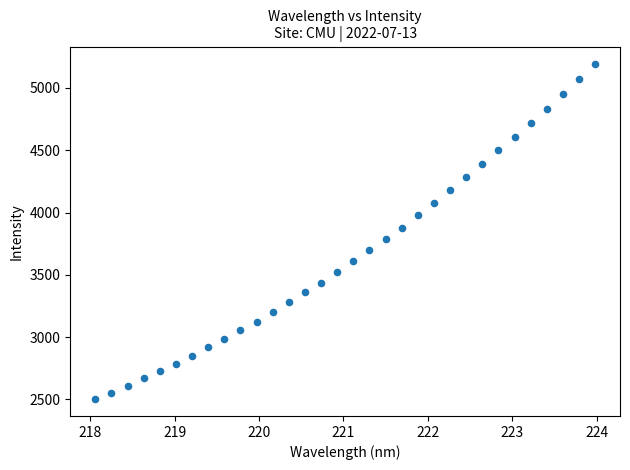

What is the range of Y values (max minus min)?

2694.4